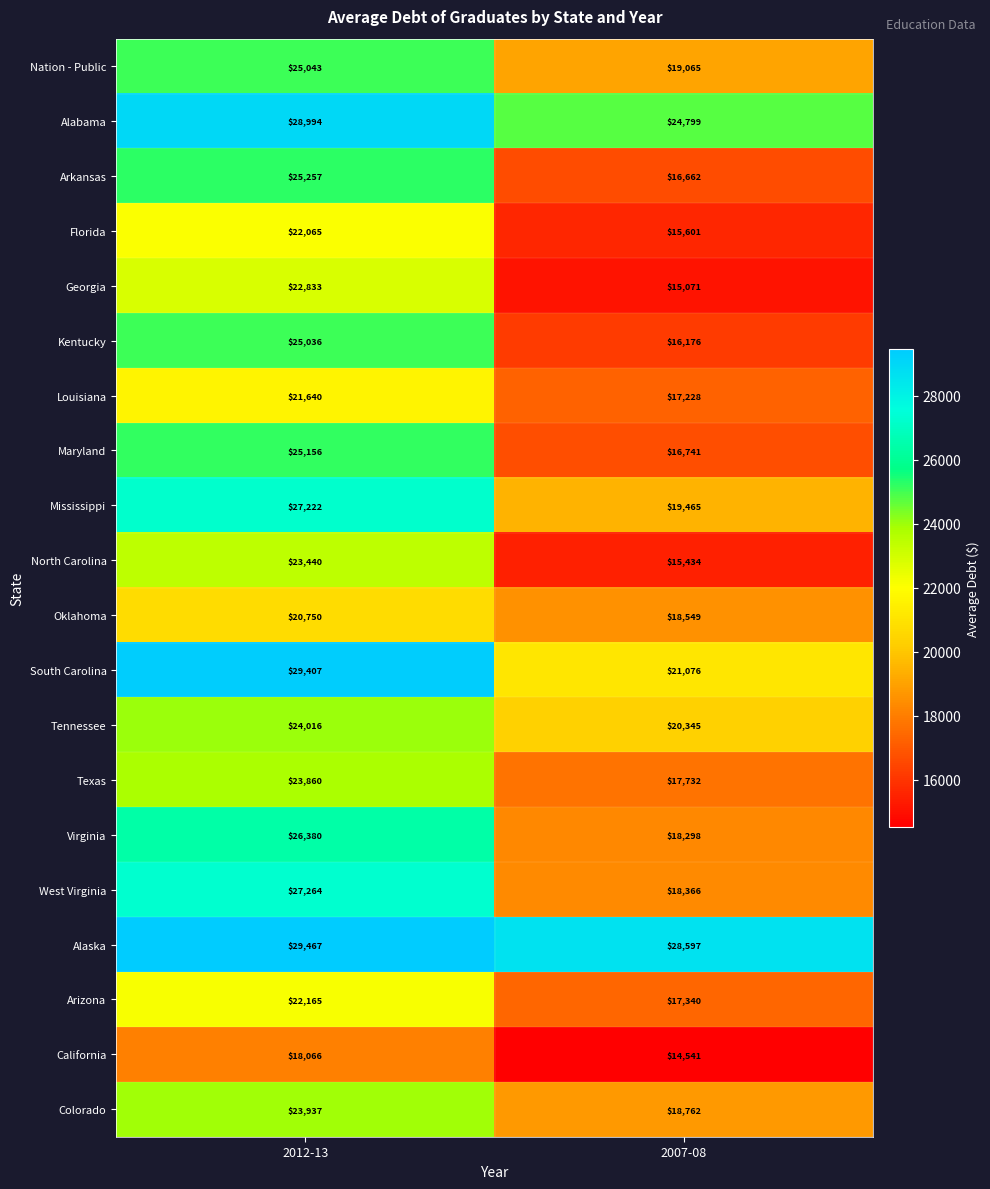

What value does the Georgia series have at 2012-13, to the nearest 10?

22830